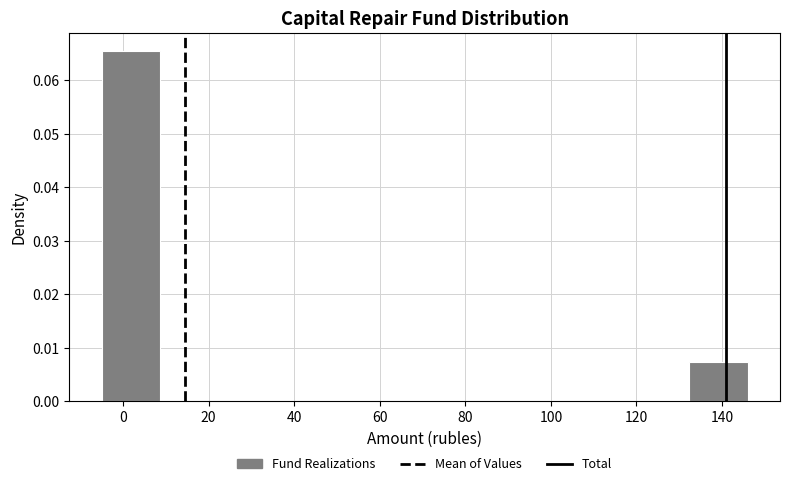

Reading left to right, transcribe this chart: for each bar, give the range it covers on the x-axis and its height. Neither the bar edges nor the heights are printed on the chart, so give them approximately, as read against the axes.

-4 to 8: 0.066
8 to 22: 0
22 to 36: 0
36 to 50: 0
50 to 64: 0
64 to 78: 0
78 to 92: 0
92 to 104: 0
104 to 118: 0
118 to 132: 0
132 to 146: 0.007